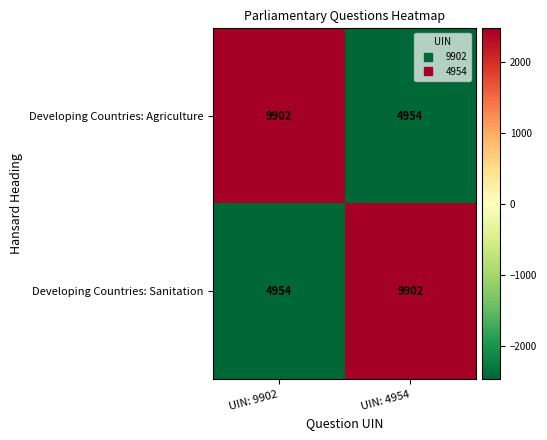

Reading left to right, list all the values displayed in this chart.

Developing Countries: Agriculture: 9902	4954
Developing Countries: Sanitation: 4954	9902